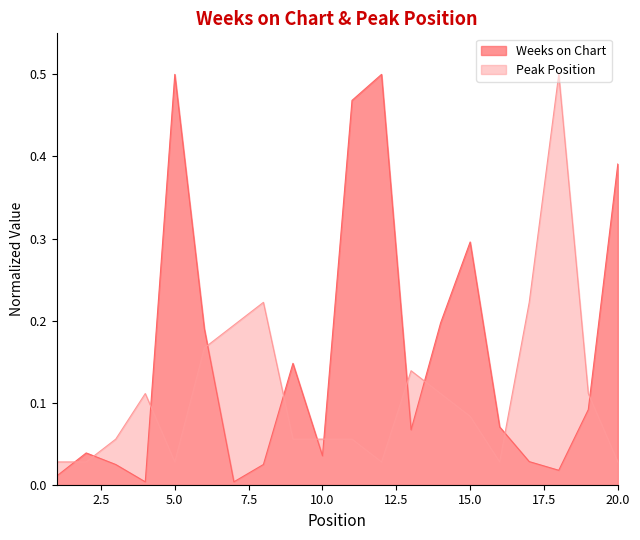

What is the difference between the highest and lowest values at 20?

0.4